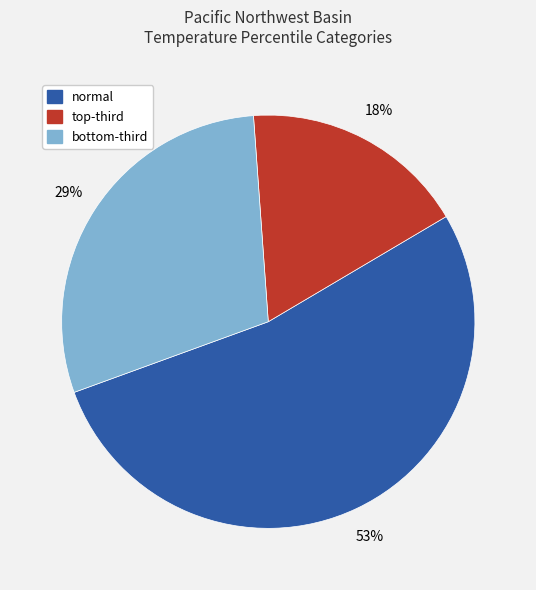

To the nearest percent, what is the average slice percentage?

33%